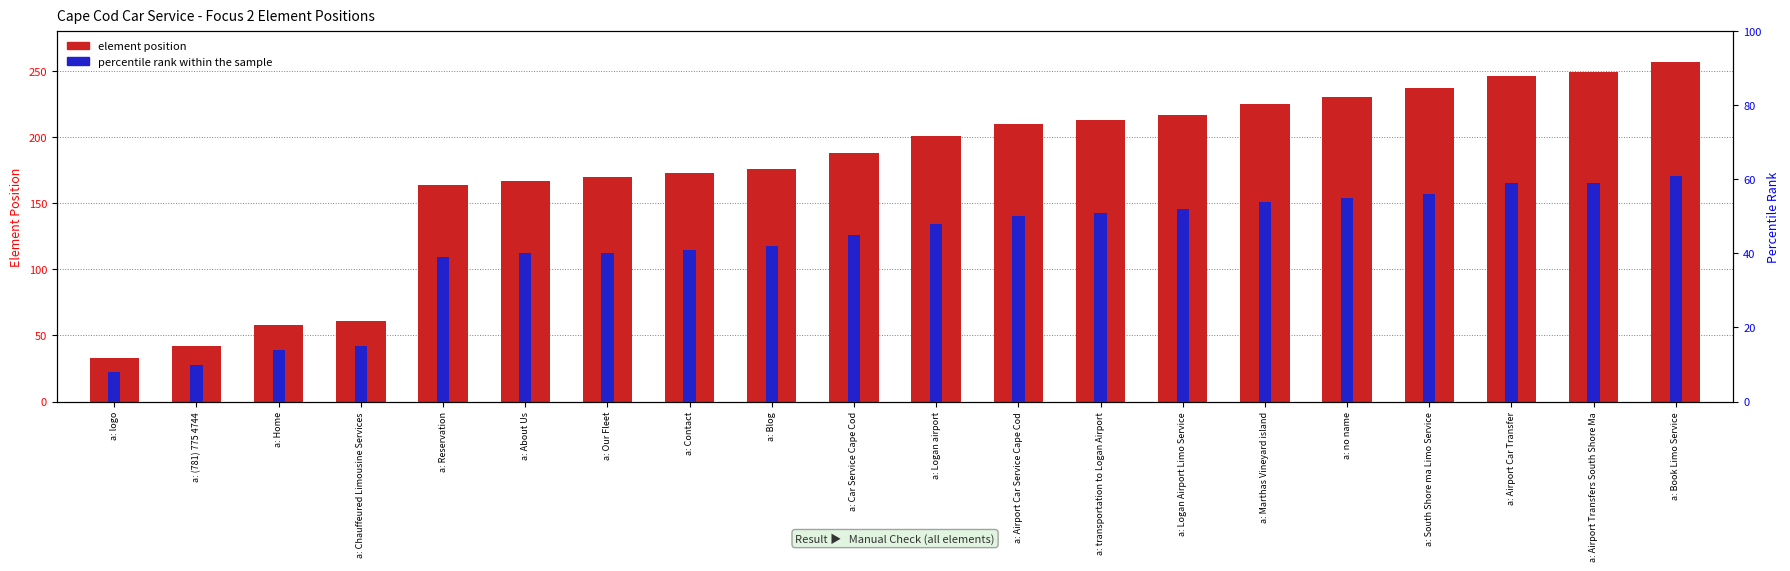

Which has a higher value, a: logo or a: Logan Airport Limo Service?

a: Logan Airport Limo Service